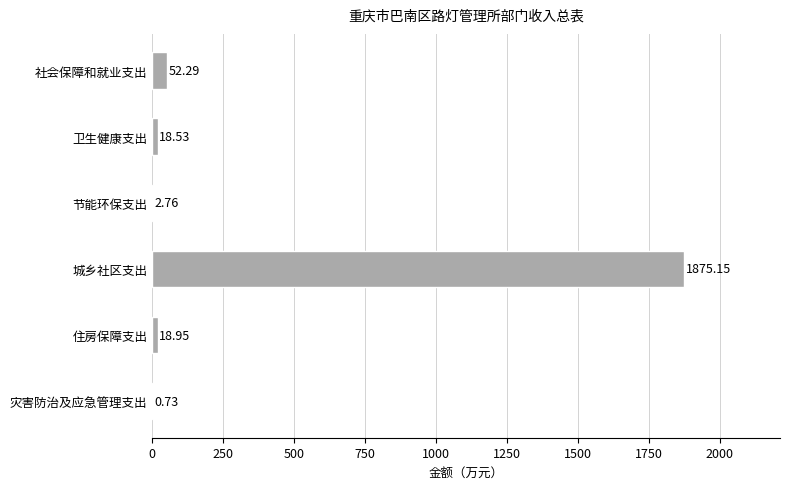

Are the bars grouped side by side (vs. stacked)?

No